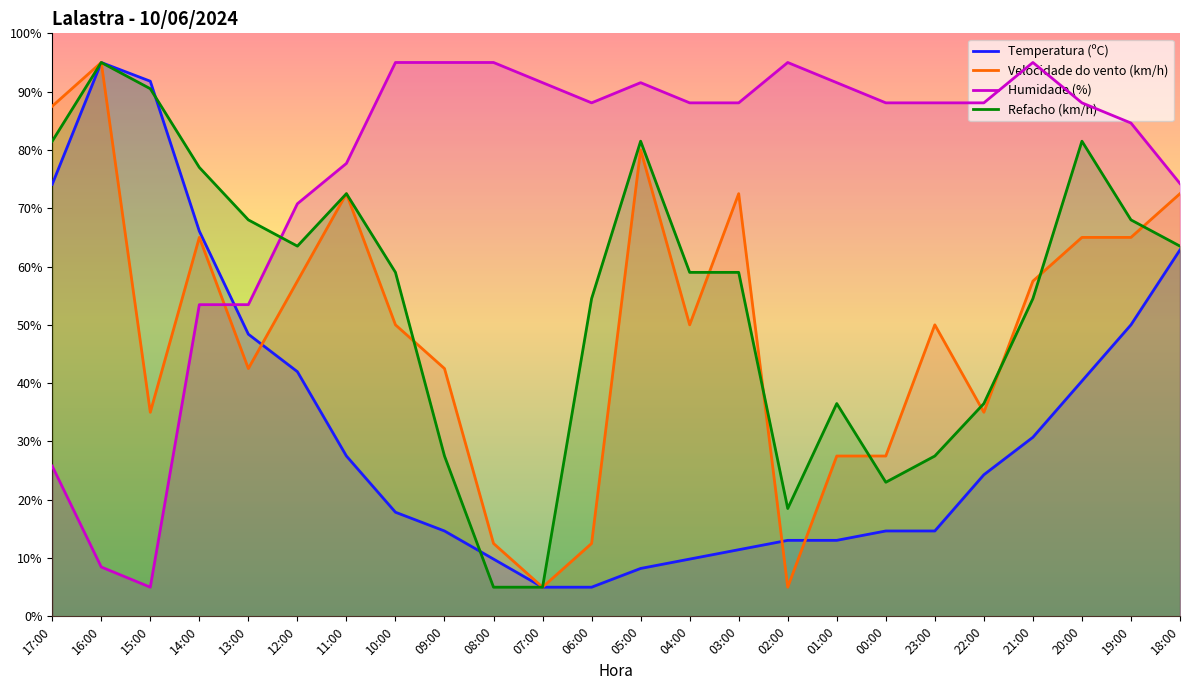

What is the difference between the maximum and minimum values in the Refacho (km/h) series?

90.0